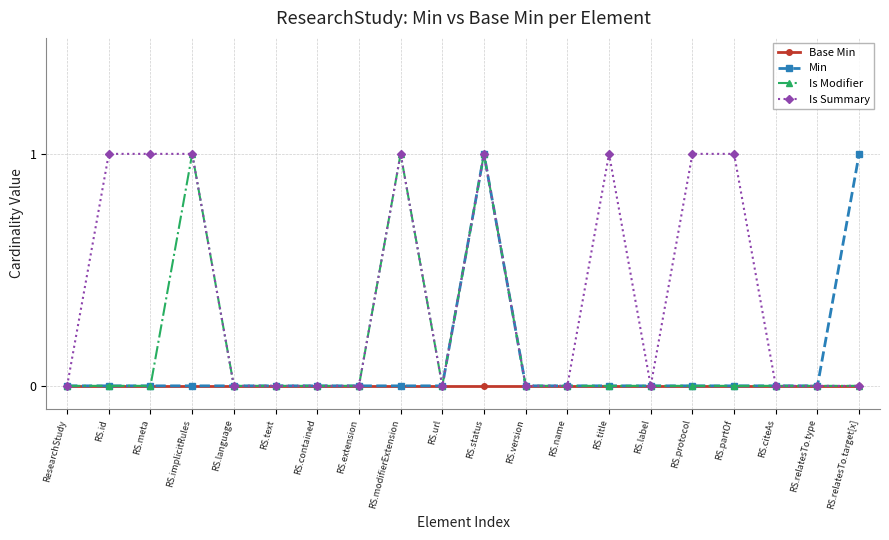

What are all the series names shown in the legend?

Base Min, Min, Is Modifier, Is Summary